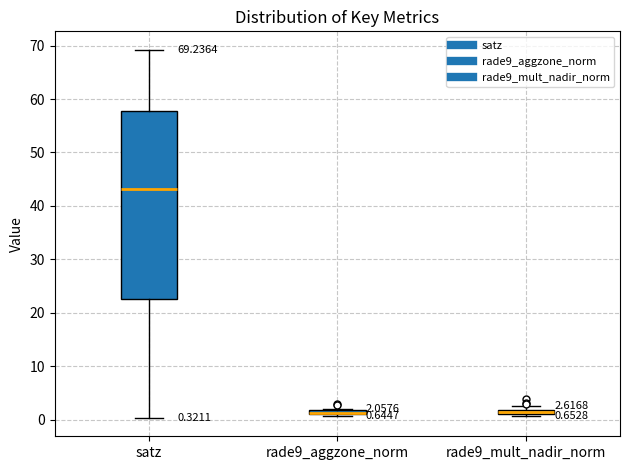

Which box is the tallest, from its lower edge to its upper edge?

satz